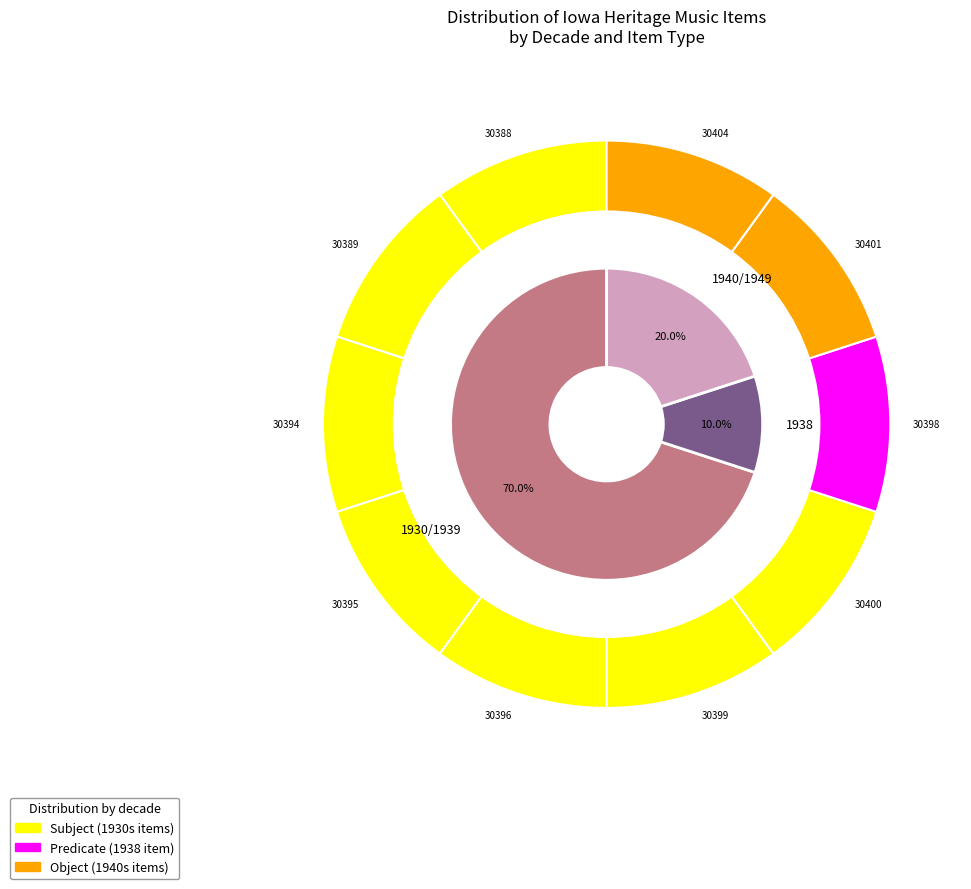

To the nearest percent, what is the combined percentage of Piano soloist and University orchestra (30396) and Orchestra concert in Iowa Memorial Union (30400)?

20%